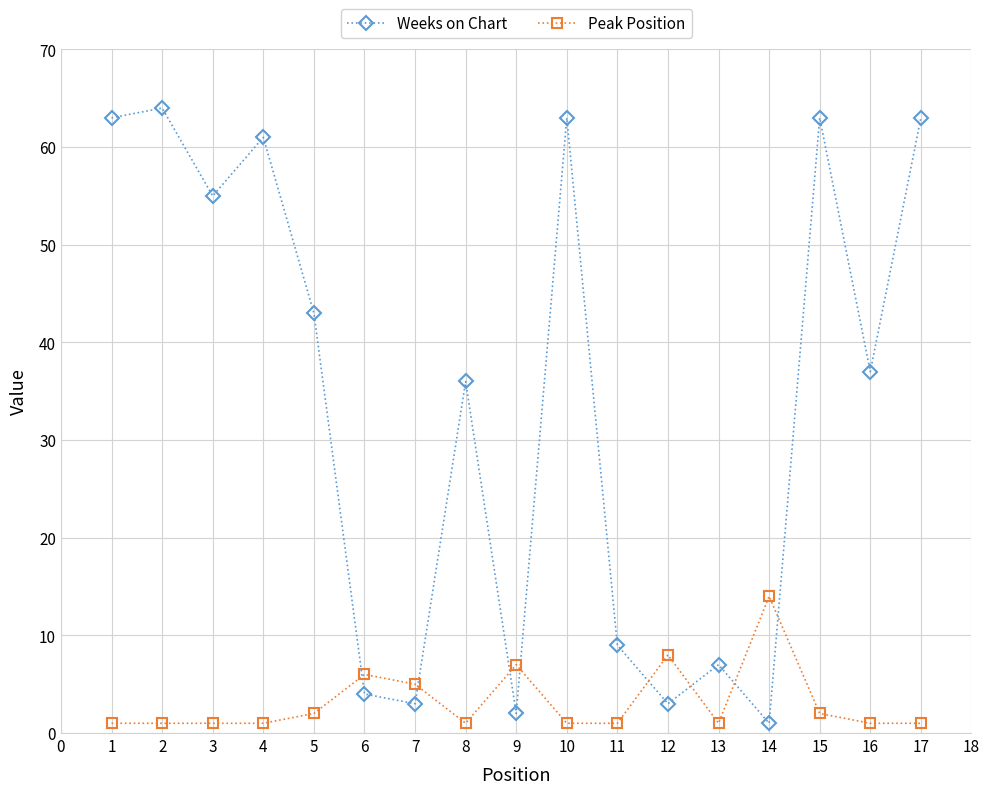

How many lines are shown in the chart?

2